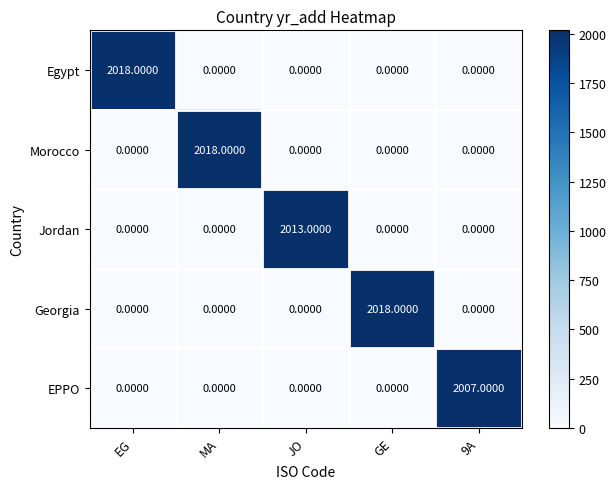

What is the spread (max minus min) of values at GE?

2018